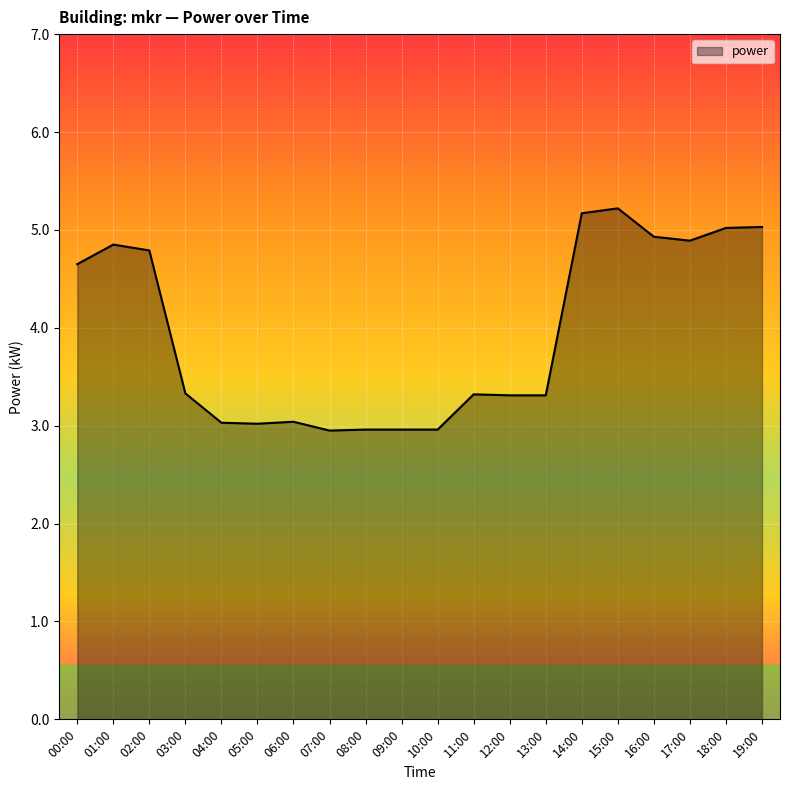

True or false: the data shows 3.1 at 15:00.

False